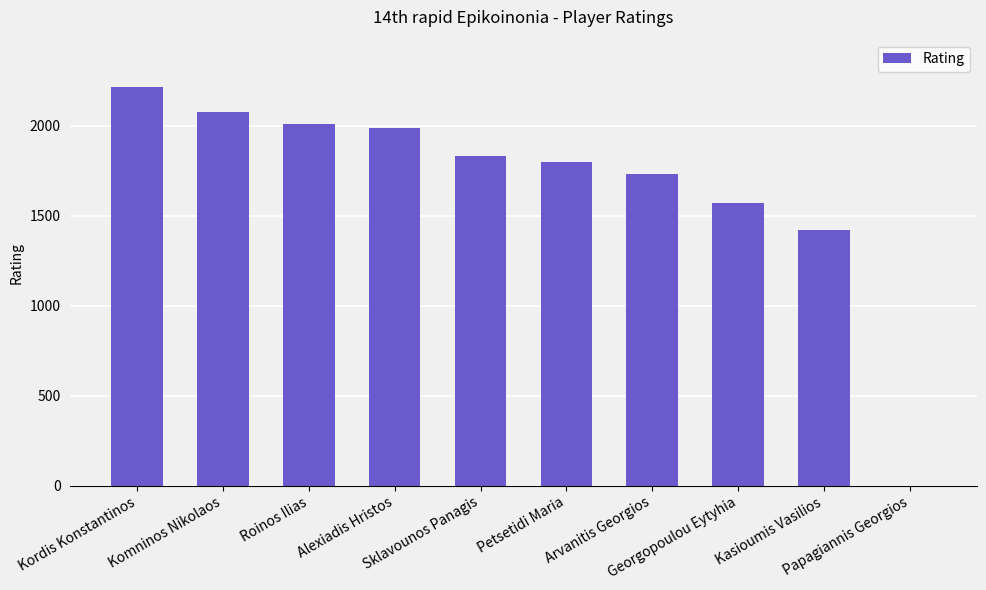

What is the average value?

1664